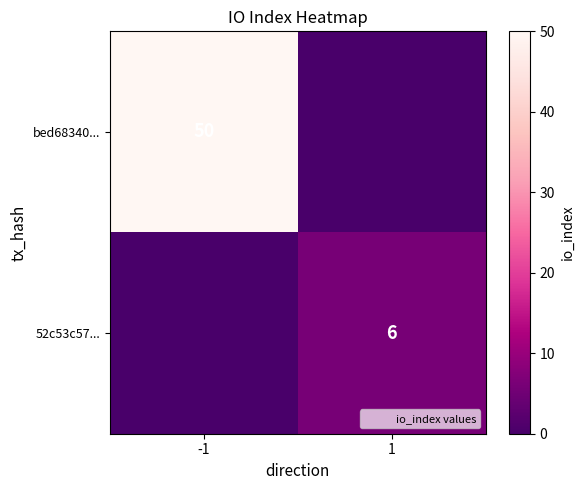

Which series changed the most between -1 and 1?

bed68340...